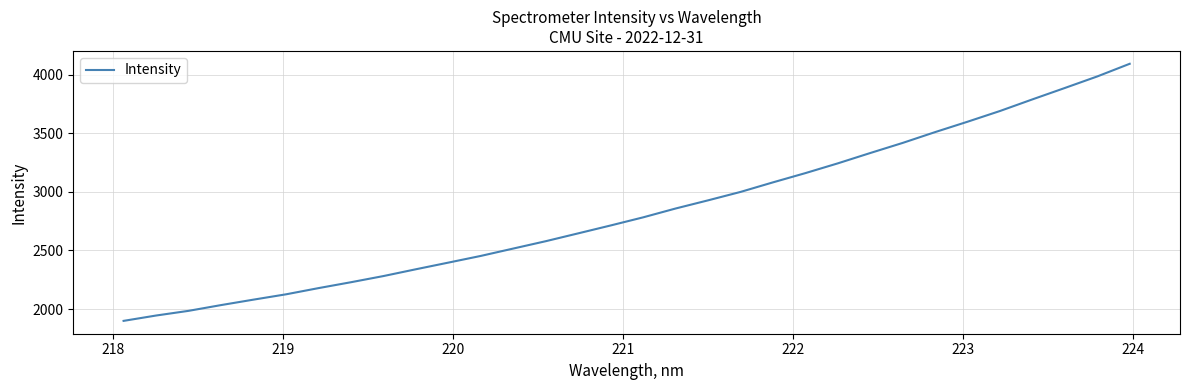

What is the greatest value displayed?

4093.4